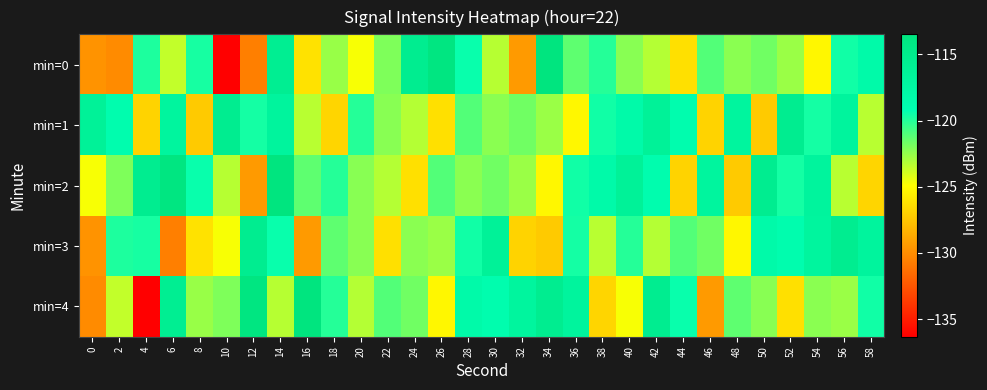

At which category does the chart reach its peak across all series?

34